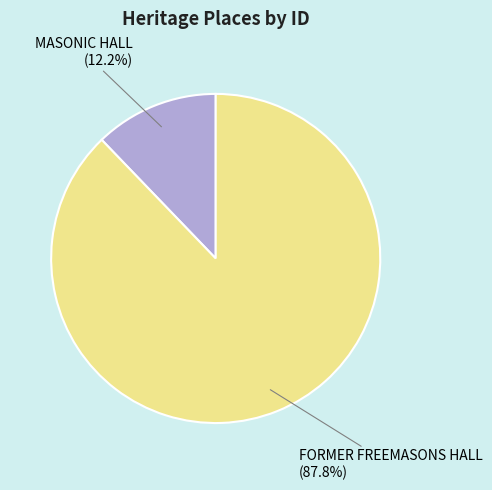

Does any single category account for the majority?

Yes